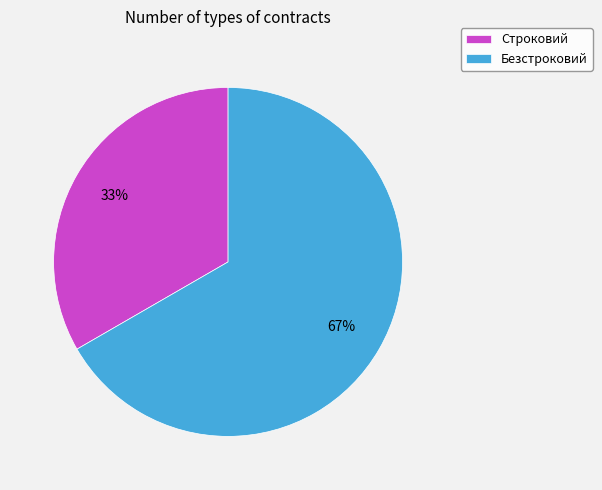

Which has a higher value, Безстроковий or Строковий?

Безстроковий